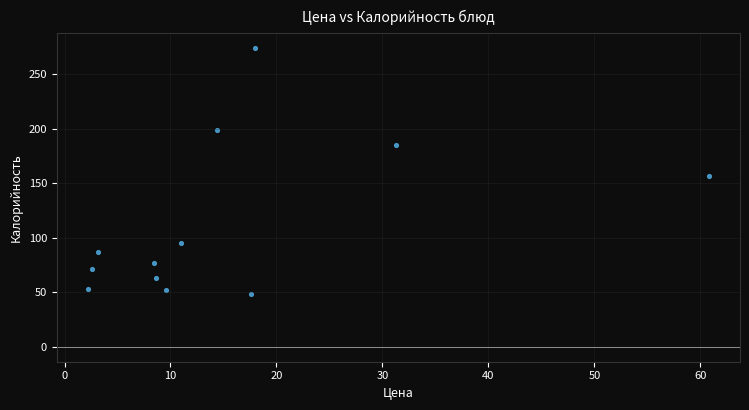

What Y value in the scatter plot is closest to 161?

156.2